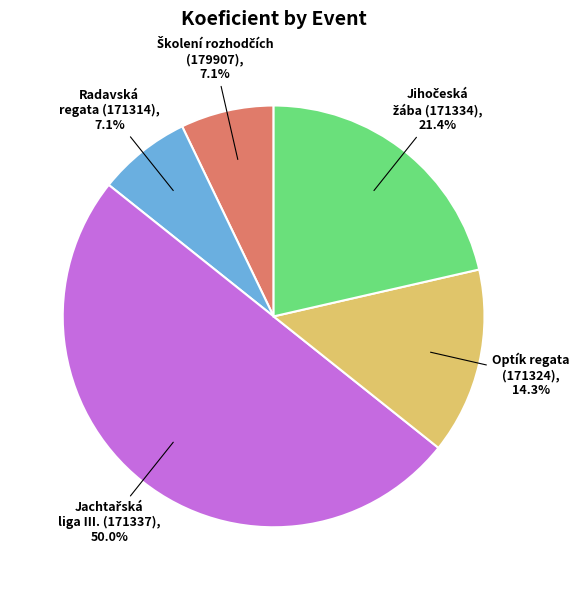

To the nearest percent, what is the difference between the largest and smallest slice percentages?

43%